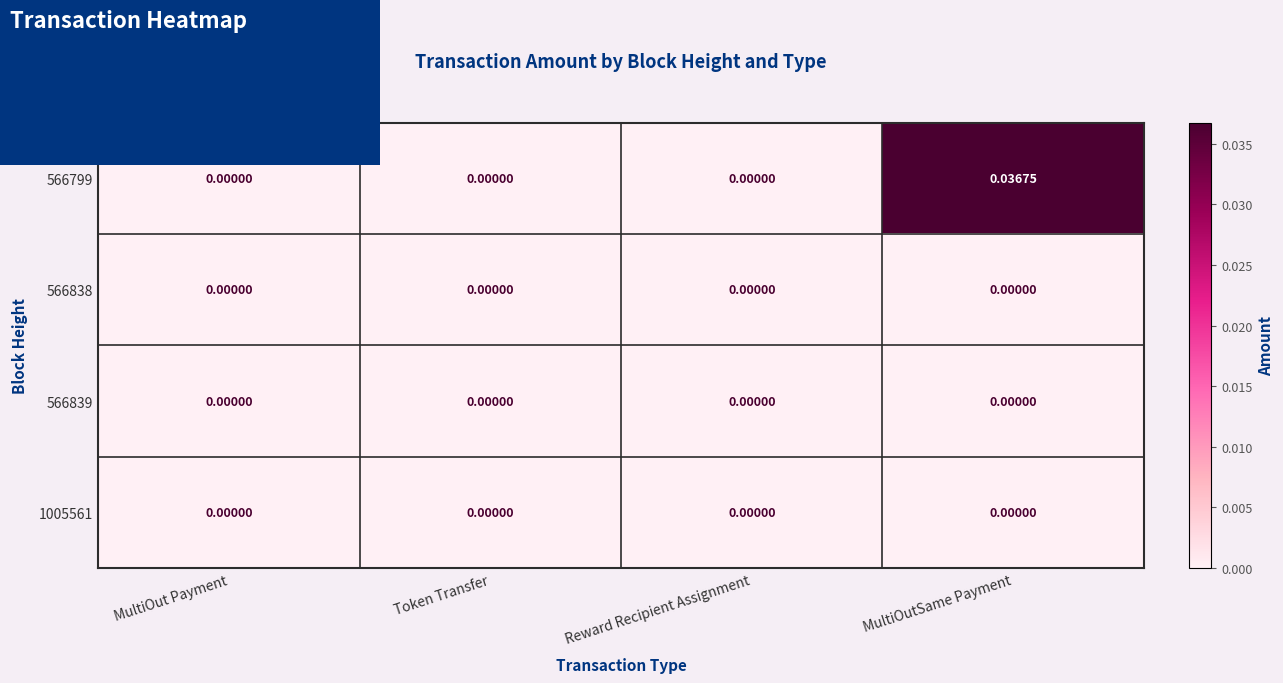

At which category is the sum across all series the highest?

MultiOutSame Payment